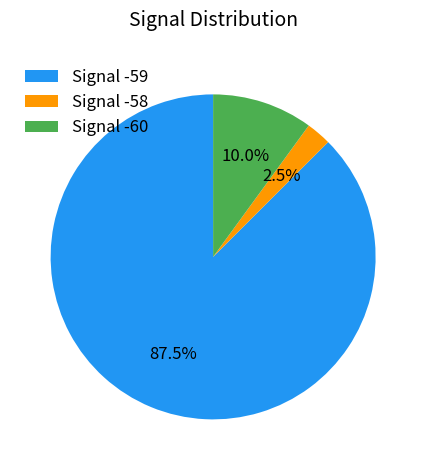

What is the largest slice in the pie chart?

Signal -59